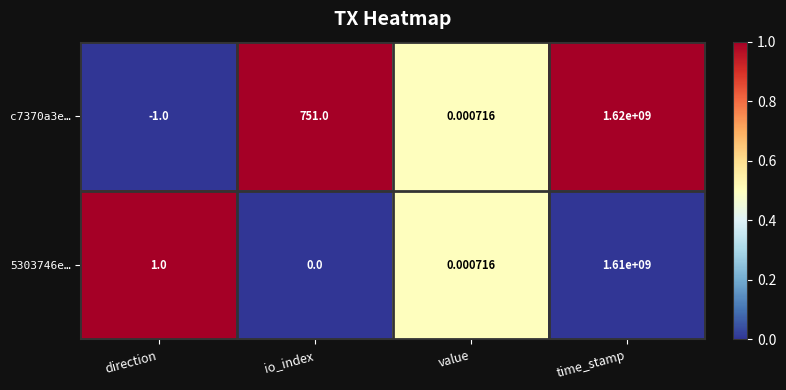

How many series are shown in this chart?

2